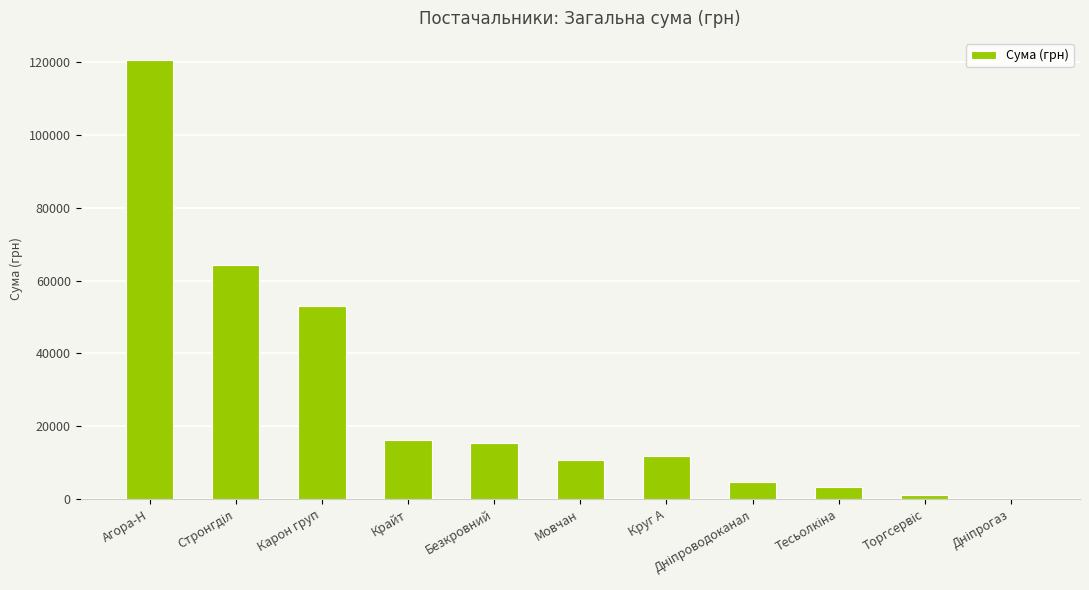

What is the approximate value at Безкровний?

15449.4